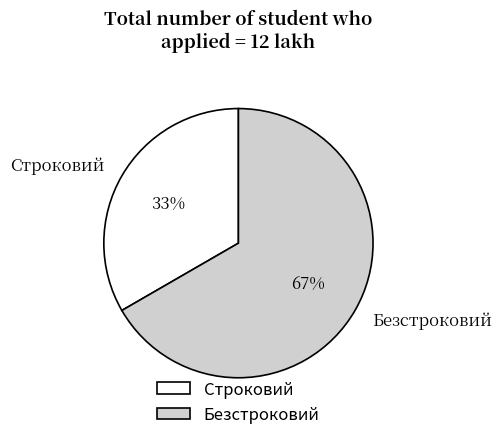

Do Строковий and Безстроковий together represent more than half of the pie?

Yes